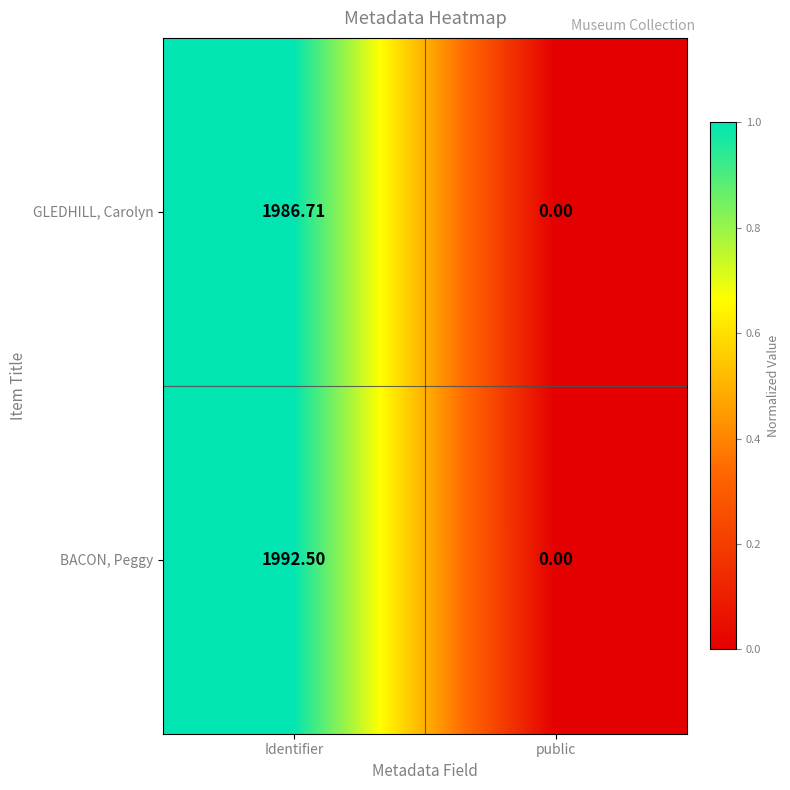

Count the number of data series in this chart.

2